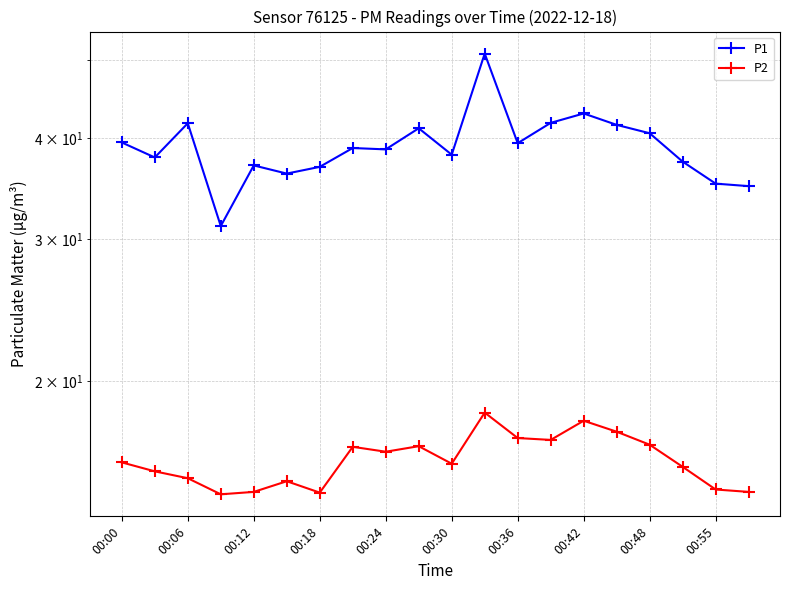

At which label does P1 first exceed 38?

00:00